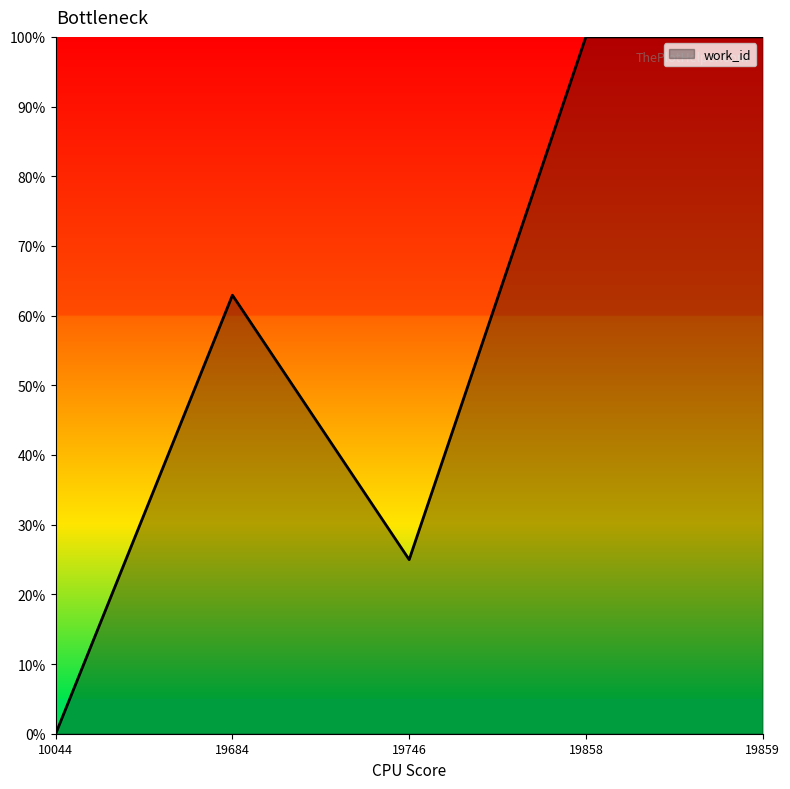

Does the chart display data point markers on the line(s)?

No